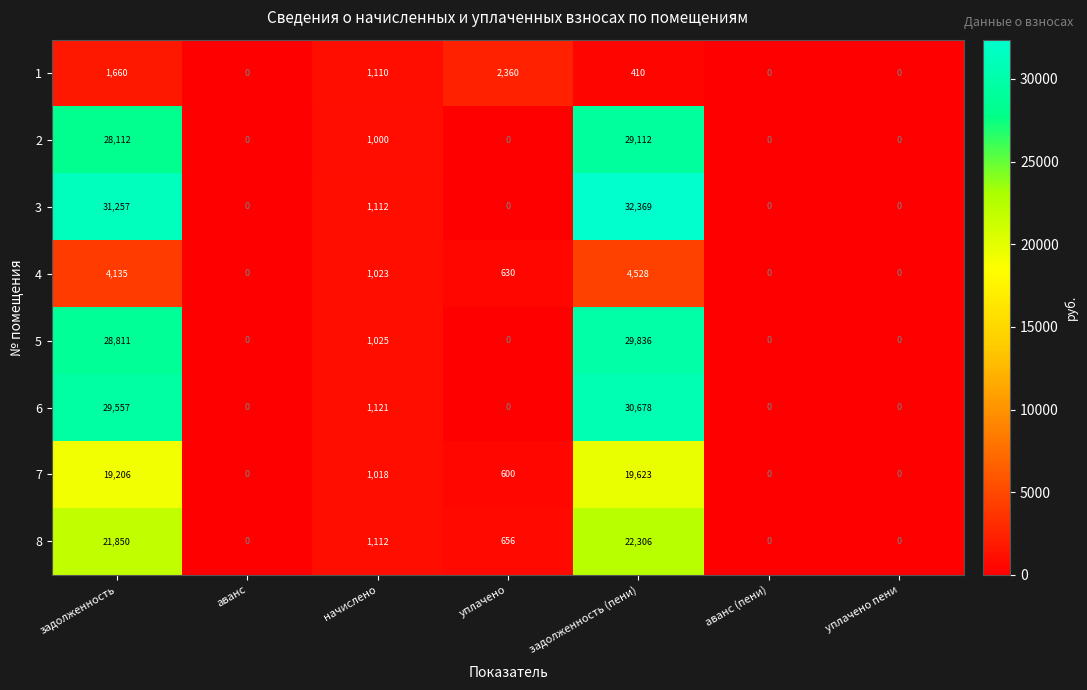

At which category is the sum across all series the highest?

задолженность (пени)